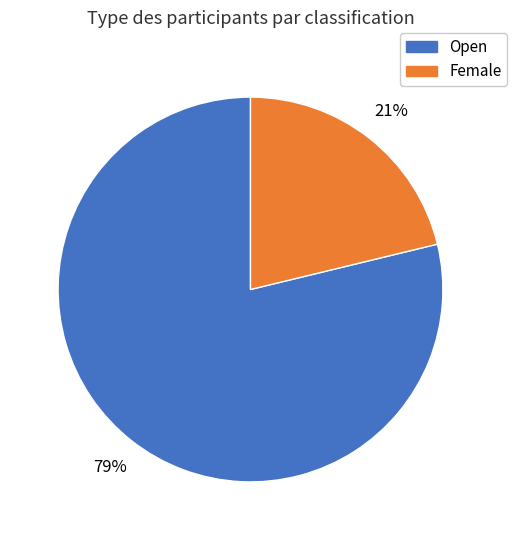

Do Open and Female together represent more than half of the pie?

Yes